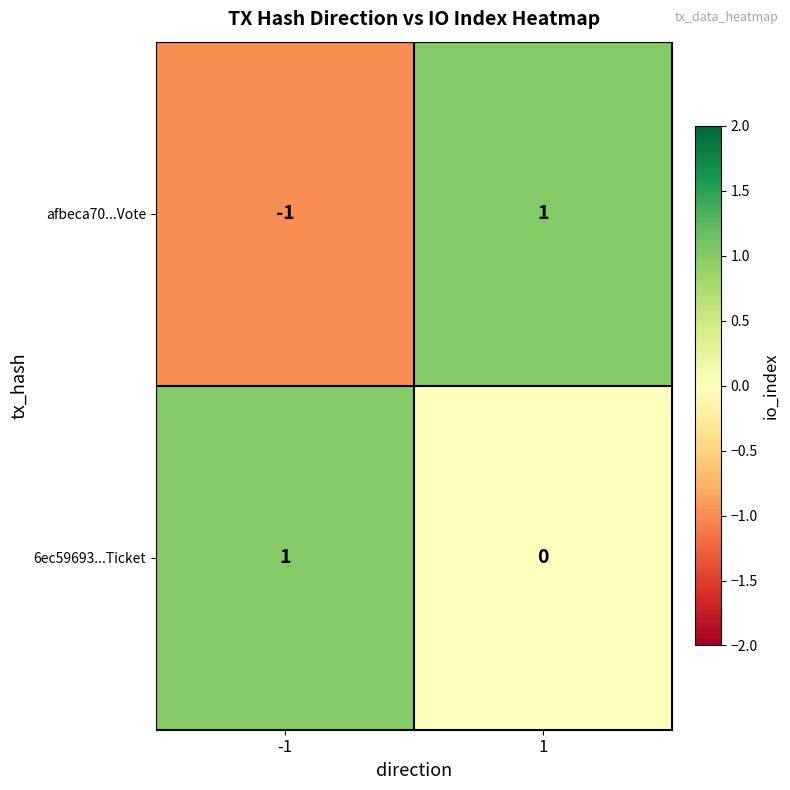

Rank the series at -1 from lowest to highest value.

afbeca70...Vote, 6ec59693...Ticket